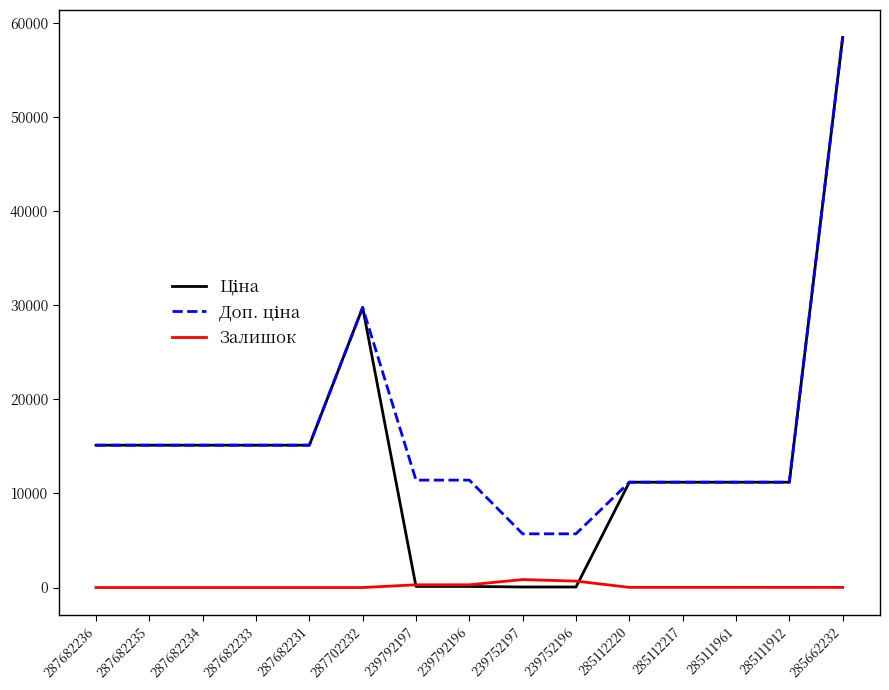

At which category is the sum across all series the highest?

285662232